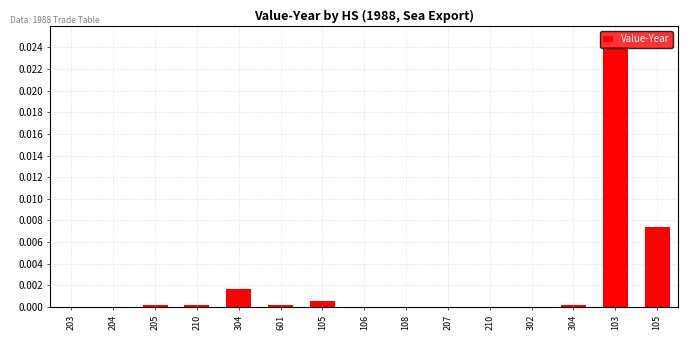

Is it true that the value at 105 is 0.0?

True